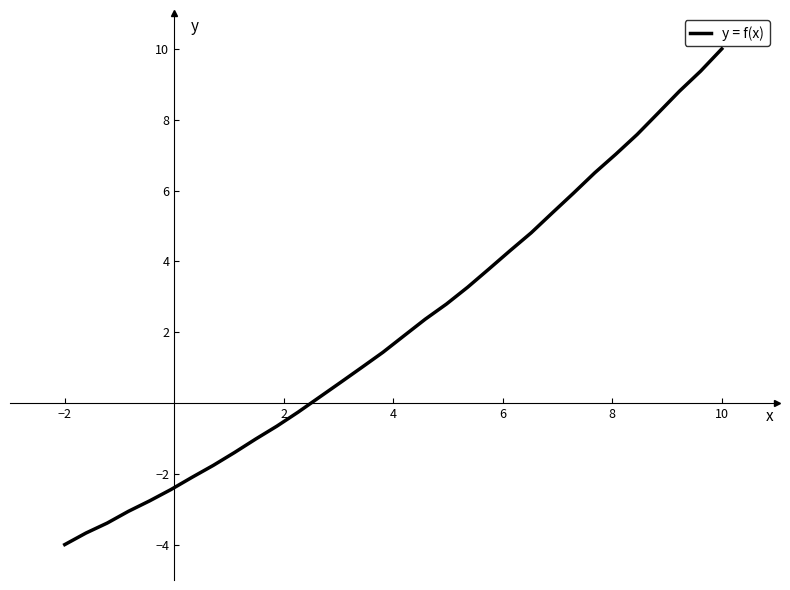

What is the maximum value shown in the chart?

10.0